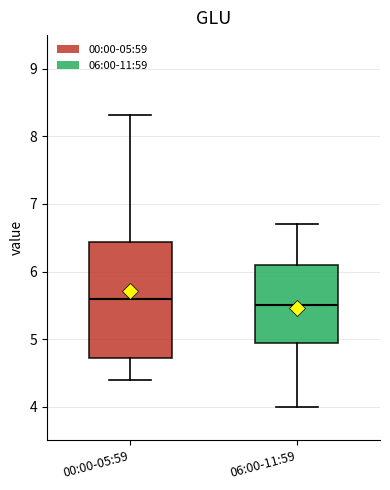

Which box is the tallest, from its lower edge to its upper edge?

00:00-05:59